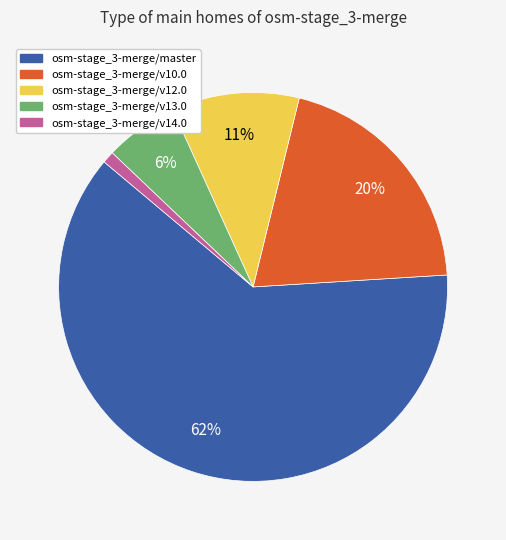

Is the sum of osm-stage_3-merge/v13.0 and osm-stage_3-merge/v14.0 greater than half?

No